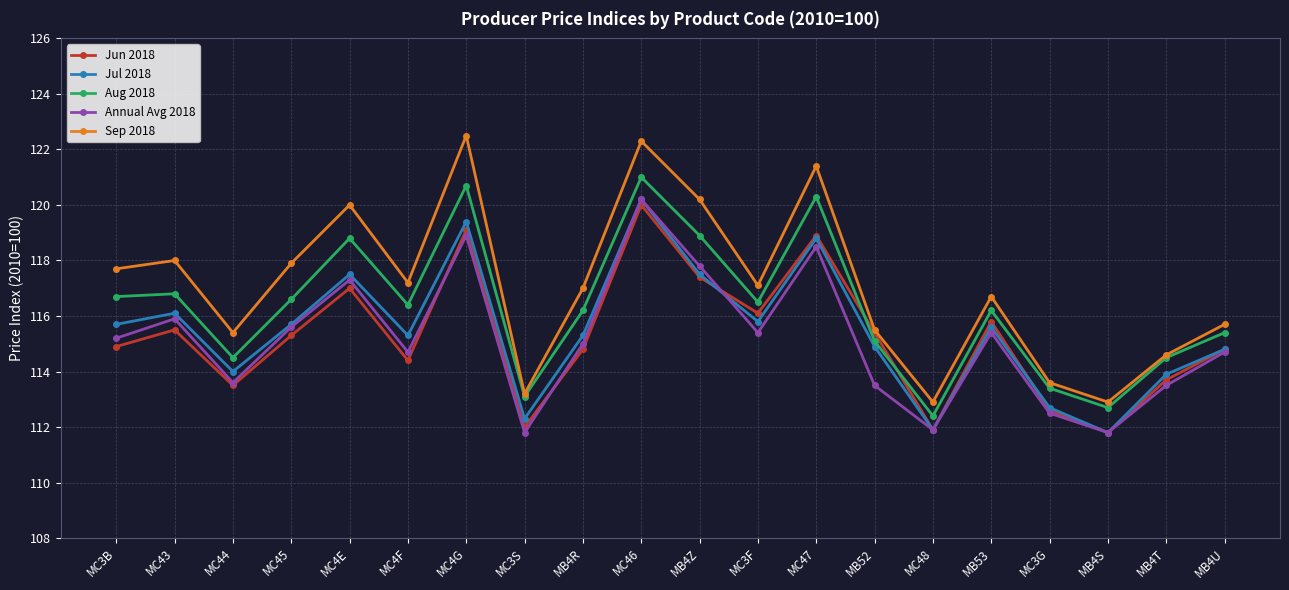

Reading left to right, list all the values displayed in this chart.

Jun 2018: 114.9	115.5	113.5	115.3	117.0	114.4	119.1	112.0	114.8	120.0	117.4	116.1	118.9	115.4	111.9	115.8	112.6	111.8	113.7	114.8
Jul 2018: 115.7	116.1	114.0	115.7	117.5	115.3	119.4	112.3	115.3	120.2	117.5	115.8	118.8	114.9	111.9	115.6	112.7	111.8	113.9	114.8
Aug 2018: 116.7	116.8	114.5	116.6	118.8	116.4	120.7	113.1	116.2	121.0	118.9	116.5	120.3	115.1	112.4	116.2	113.4	112.7	114.5	115.4
Annual Avg 2018: 115.2	115.9	113.6	115.6	117.3	114.7	118.9	111.8	115.0	120.2	117.8	115.4	118.5	113.5	111.9	115.4	112.5	111.8	113.5	114.7
Sep 2018: 117.7	118.0	115.4	117.9	120.0	117.2	122.5	113.2	117.0	122.3	120.2	117.1	121.4	115.5	112.9	116.7	113.6	112.9	114.6	115.7